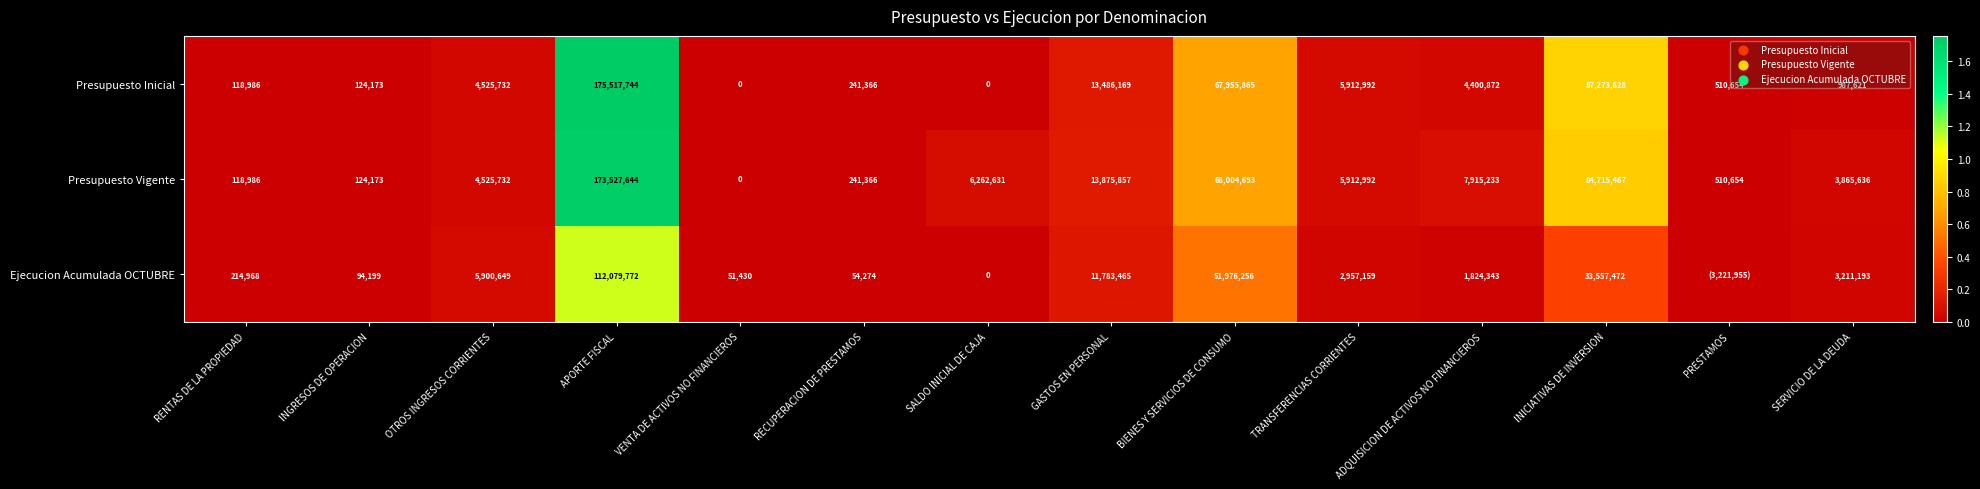

True or false: Presupuesto Vigente has a value of 348627 at RECUPERACION DE PRESTAMOS.

False